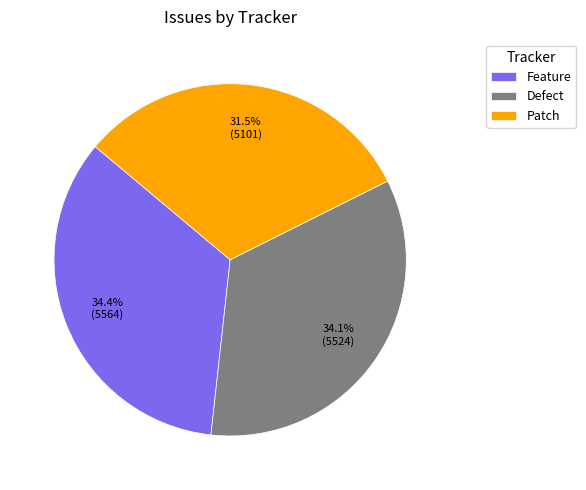

Does Defect represent more than half of the total?

No